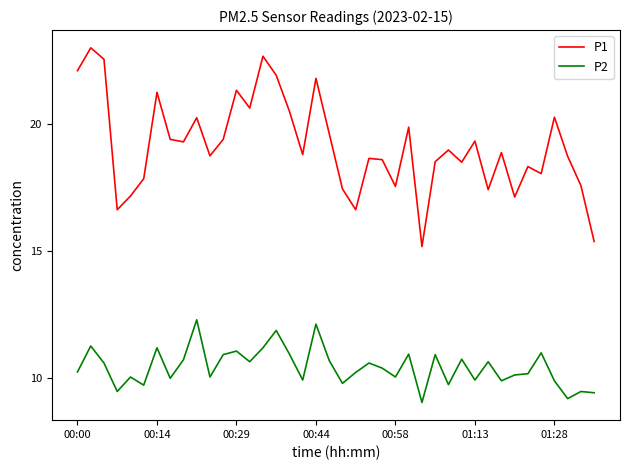

What are all the series names shown in the legend?

P1, P2